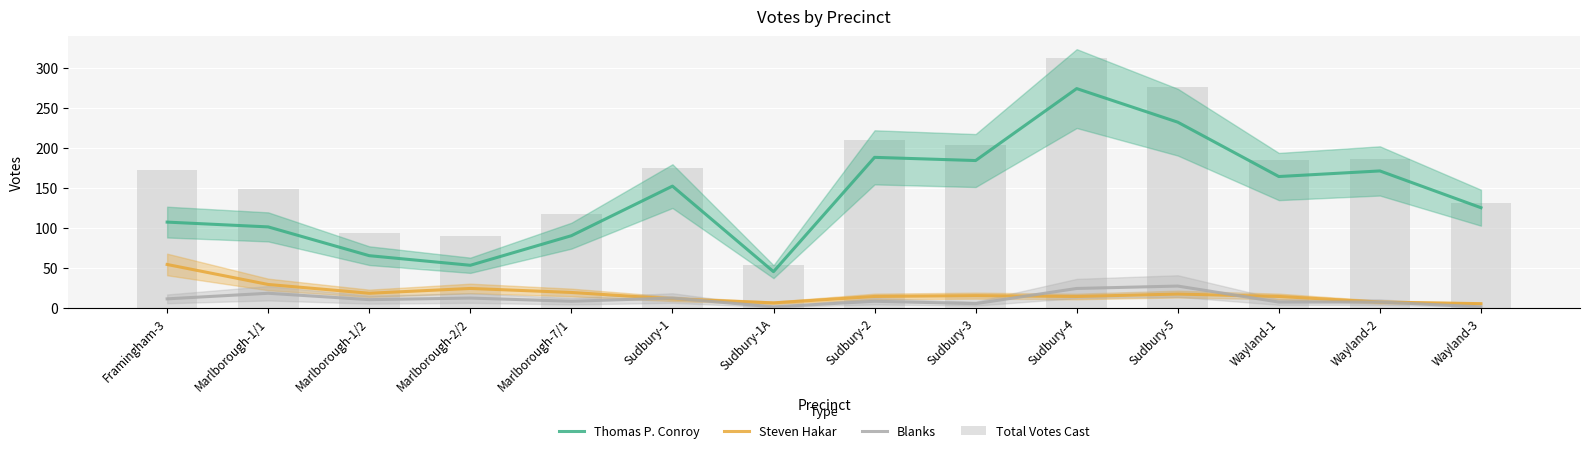

At which category is the sum across all series the highest?

Sudbury-4